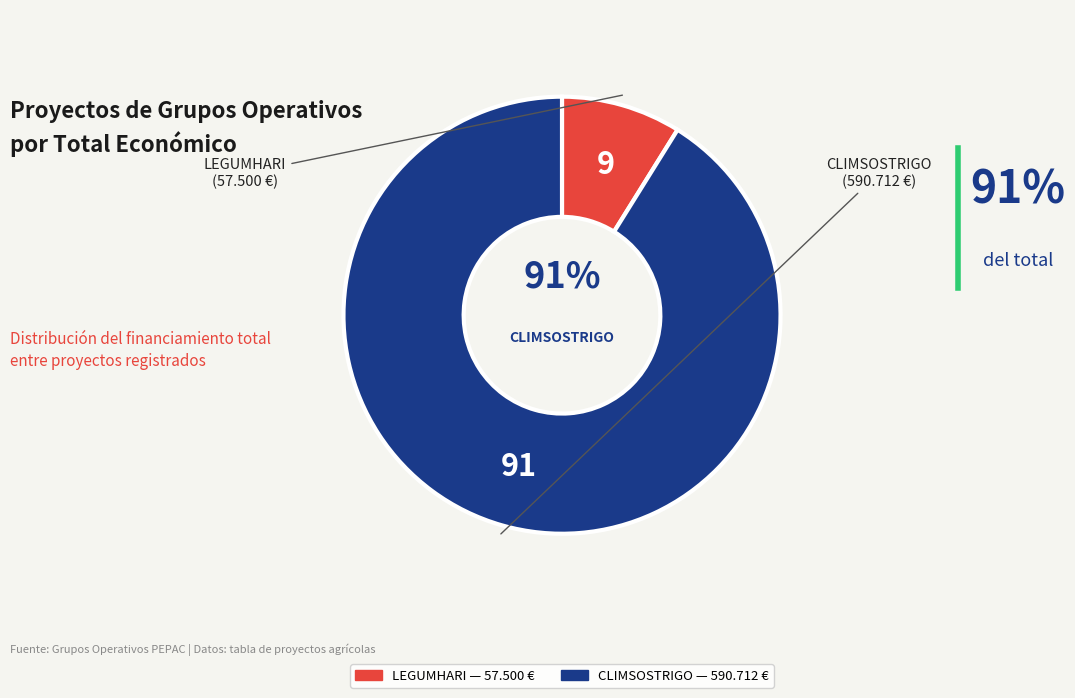

Rank the categories by value from highest to lowest.

CLIMSOSTRIGO (2024), LEGUMHARI (2018)